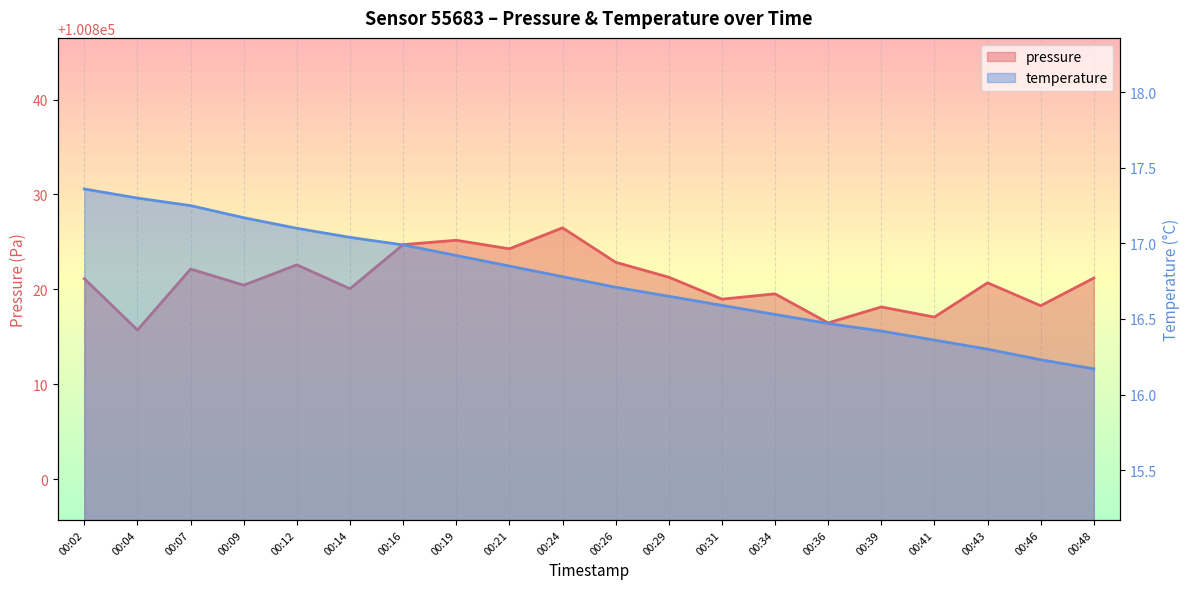

True or false: temperature has more than 2 interior local peaks.

False